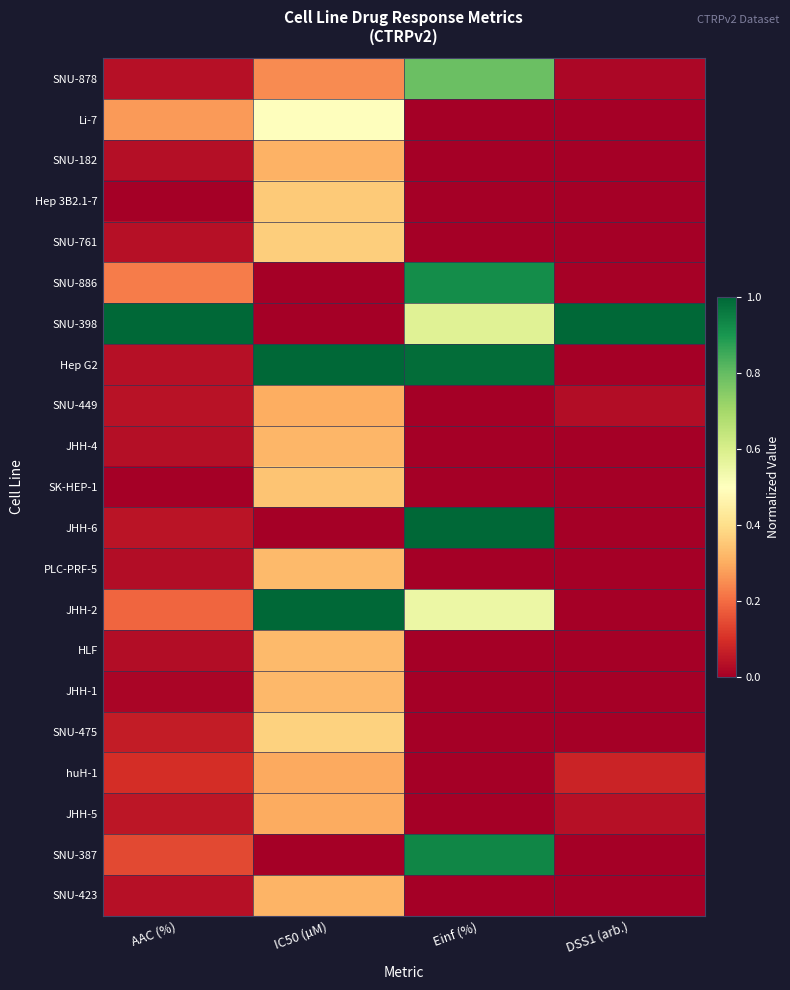

Which series has the largest range (max minus min)?

SNU-398